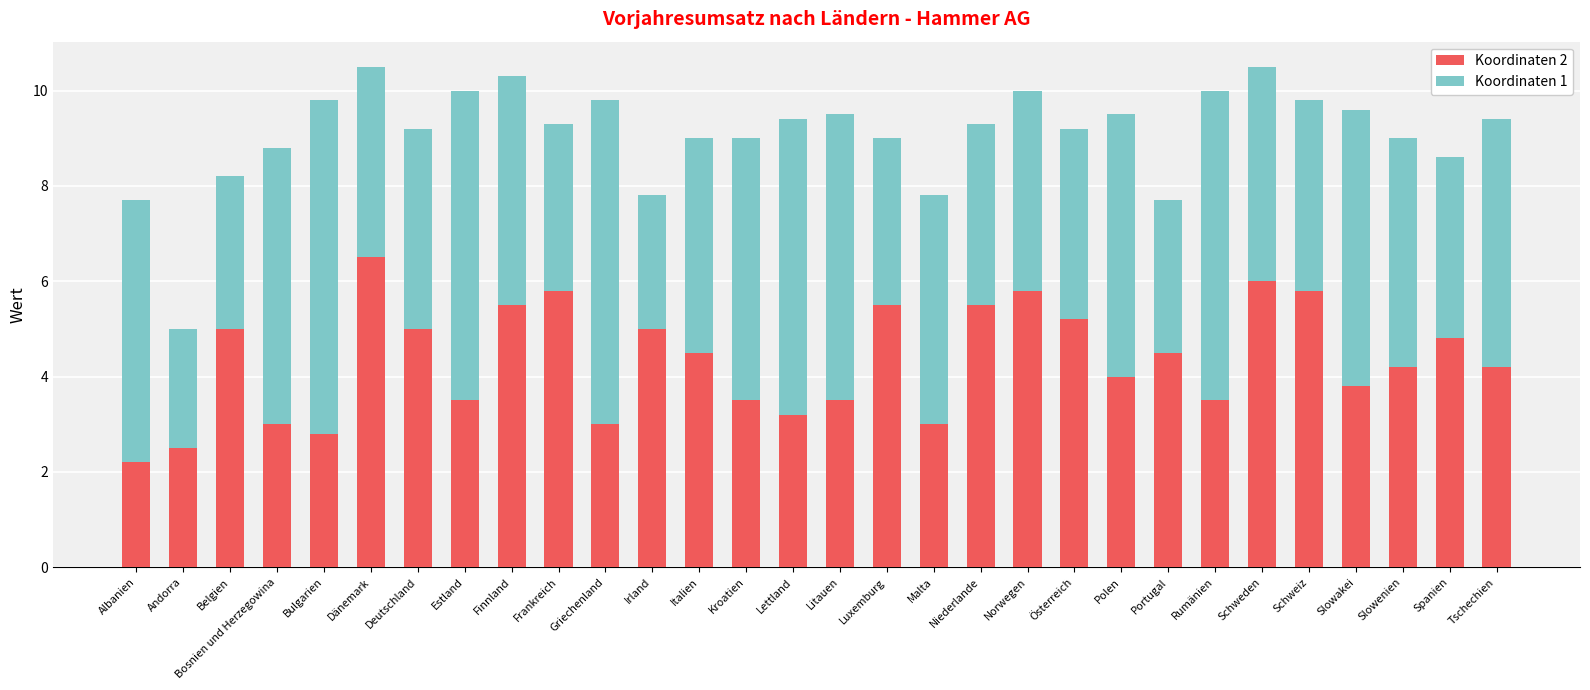

The Koordinaten 2 series shows 1.2 at Malta. True or false?

False